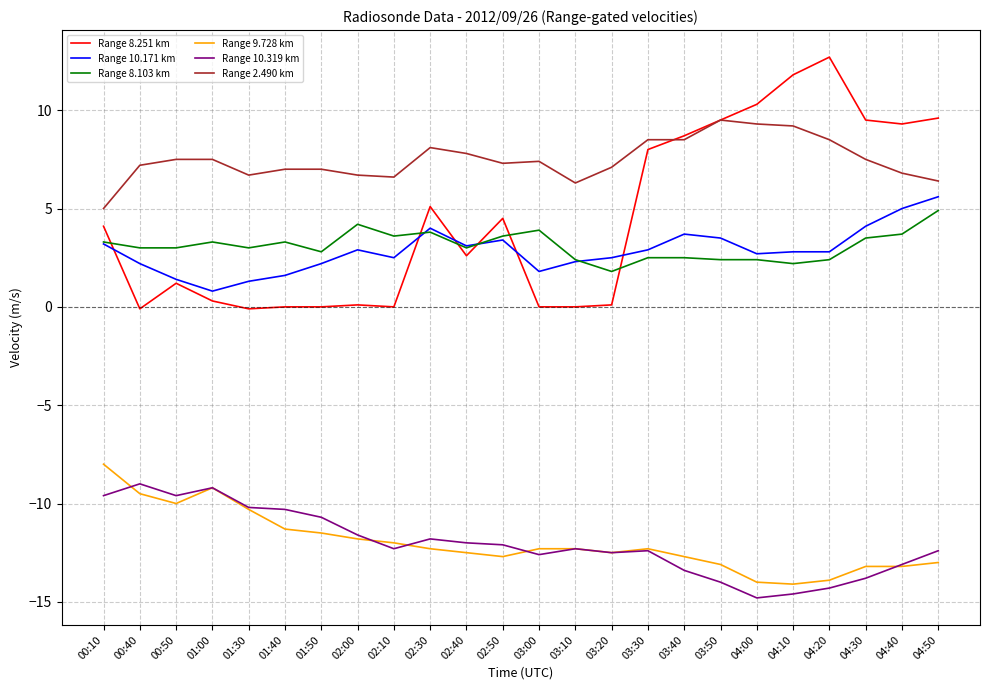

Which series has the widest spread of values?

Range 8.251 km